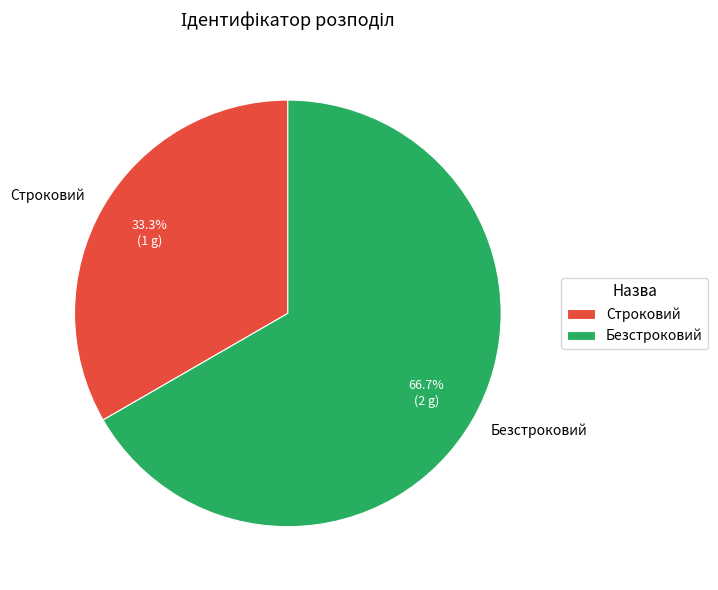

Do Безстроковий and Строковий together represent more than half of the pie?

Yes